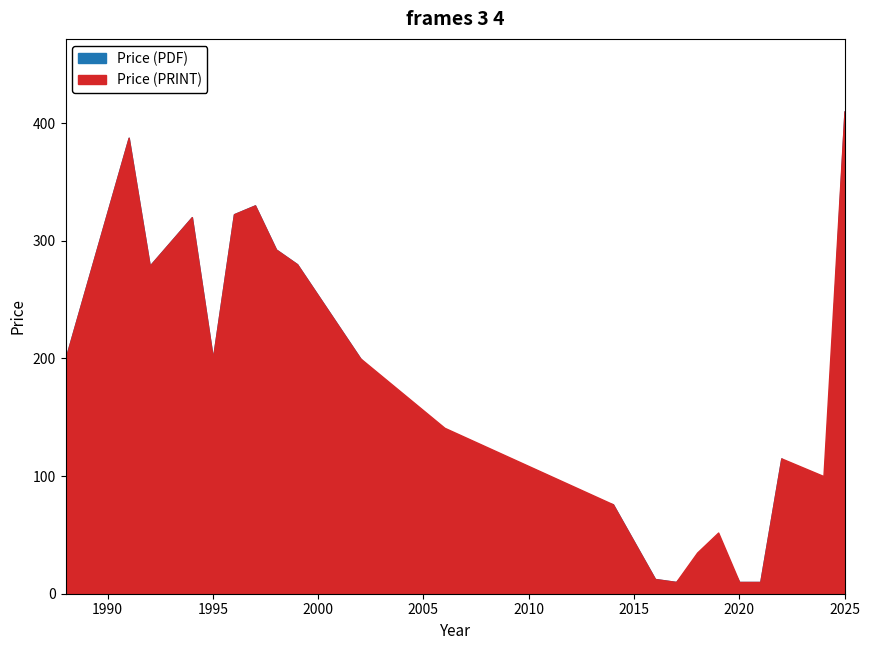

True or false: Price (PRINT) and Price (PDF) intersect in this chart.

False